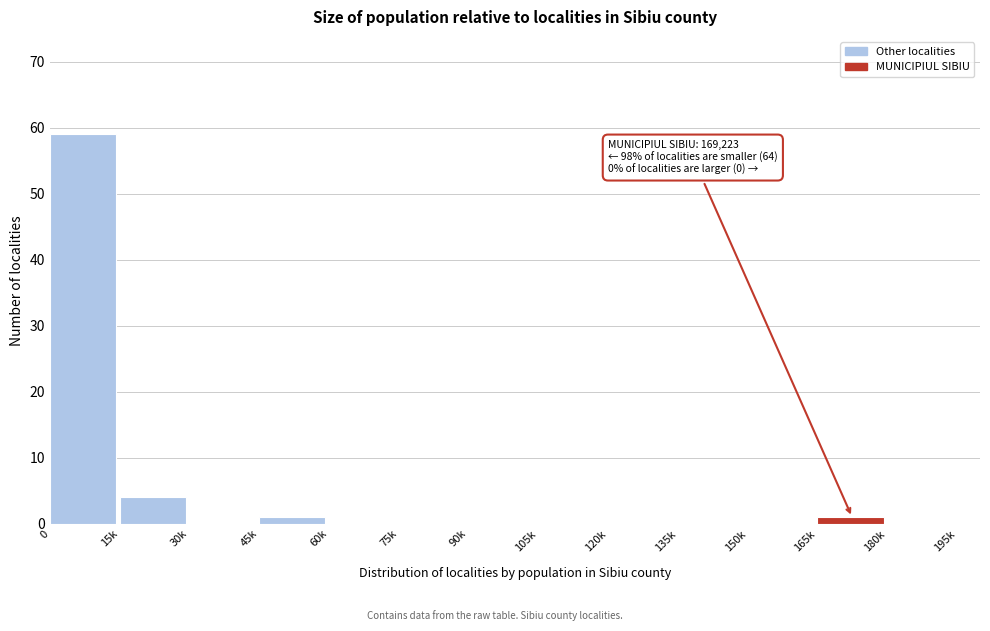

Reading left to right, list all the values displayed in this chart.

0=59	15k=4	30k=0	45k=1	60k=0	75k=0	90k=0	105k=0	120k=0	135k=0	150k=0	165k=1	180k=0